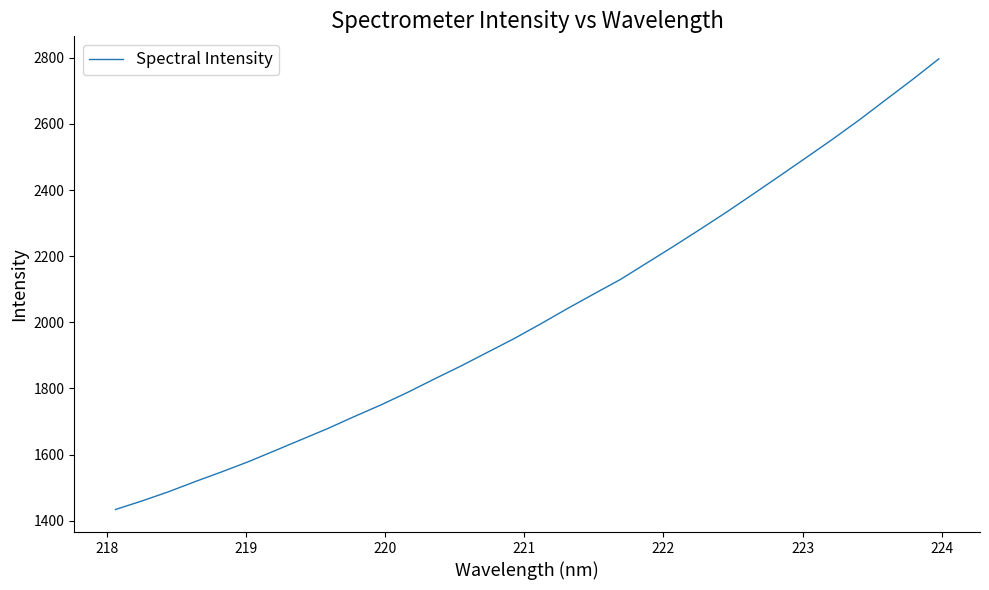

Reading left to right, transcribe all the data shown in this chart.

1434.1	1460.0	1487.9	1518.6	1548.0	1578.7	1612.1	1645.7	1679.5	1715.7	1750.8	1788.6	1828.8	1868.1	1909.5	1950.9	1995.4	2041.3	2085.7	2129.5	2179.6	2229.6	2281.0	2333.3	2387.7	2442.6	2498.0	2553.8	2611.9	2672.9	2733.6	2796.6